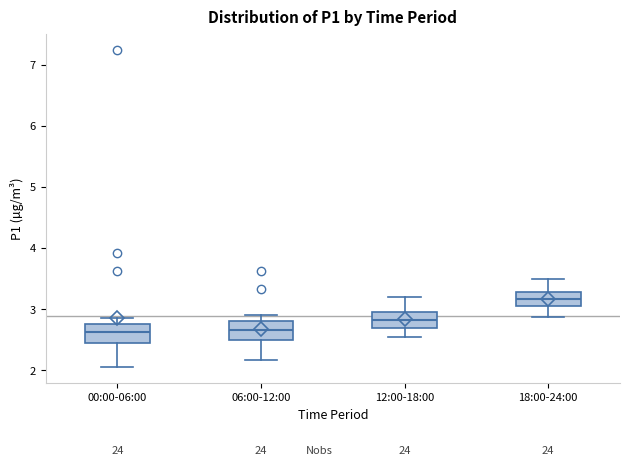

Reading left to right, read every box against the y-axis: the position of its median line, the range the box covers, and the ends of its whiskers. The values are not printed on the chart, so give them approximately, as read against the axis.

00:00-06:00: median 2.6, box 2.4 to 2.8, whiskers 2.1 to 2.9
06:00-12:00: median 2.7, box 2.5 to 2.8, whiskers 2.2 to 2.9
12:00-18:00: median 2.8, box 2.7 to 3.0, whiskers 2.6 to 3.2
18:00-24:00: median 3.2, box 3.1 to 3.3, whiskers 2.9 to 3.5